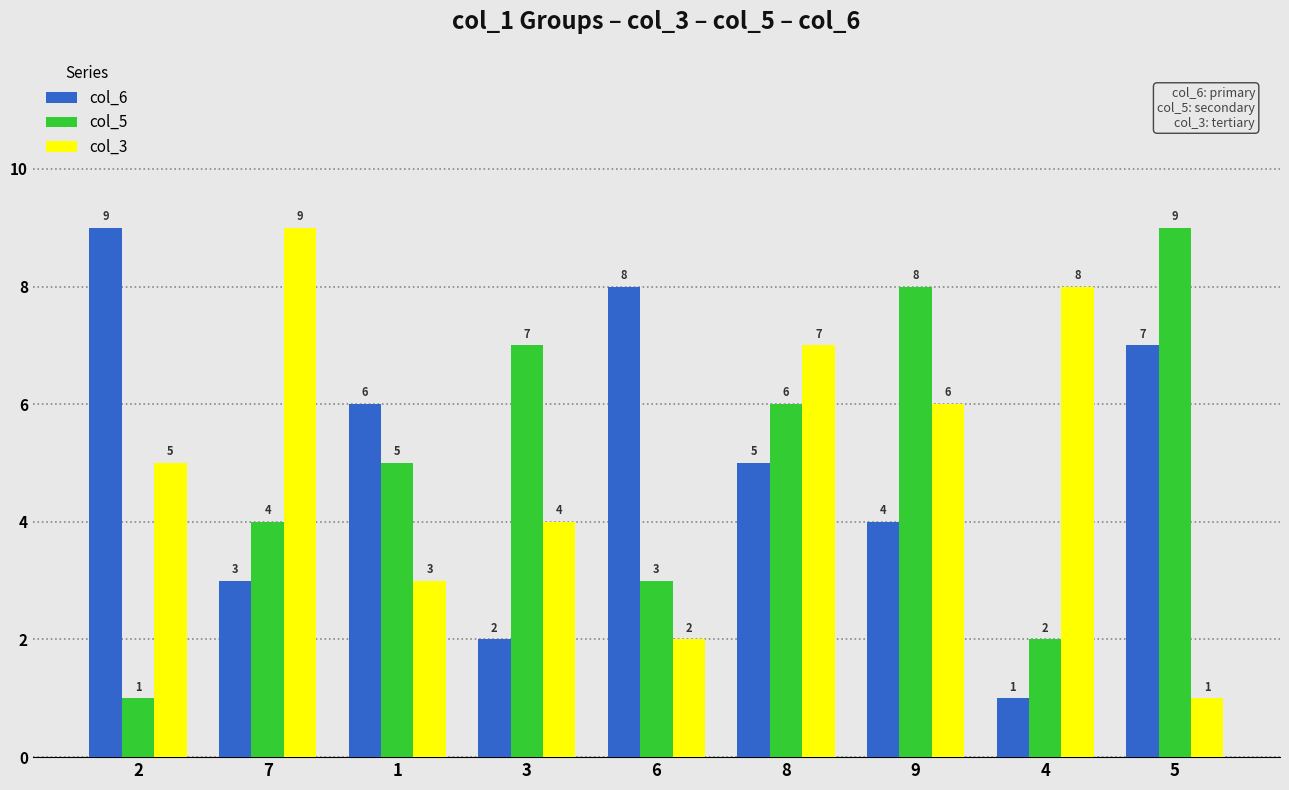

At how many categories does at least one series exceed 2?

9